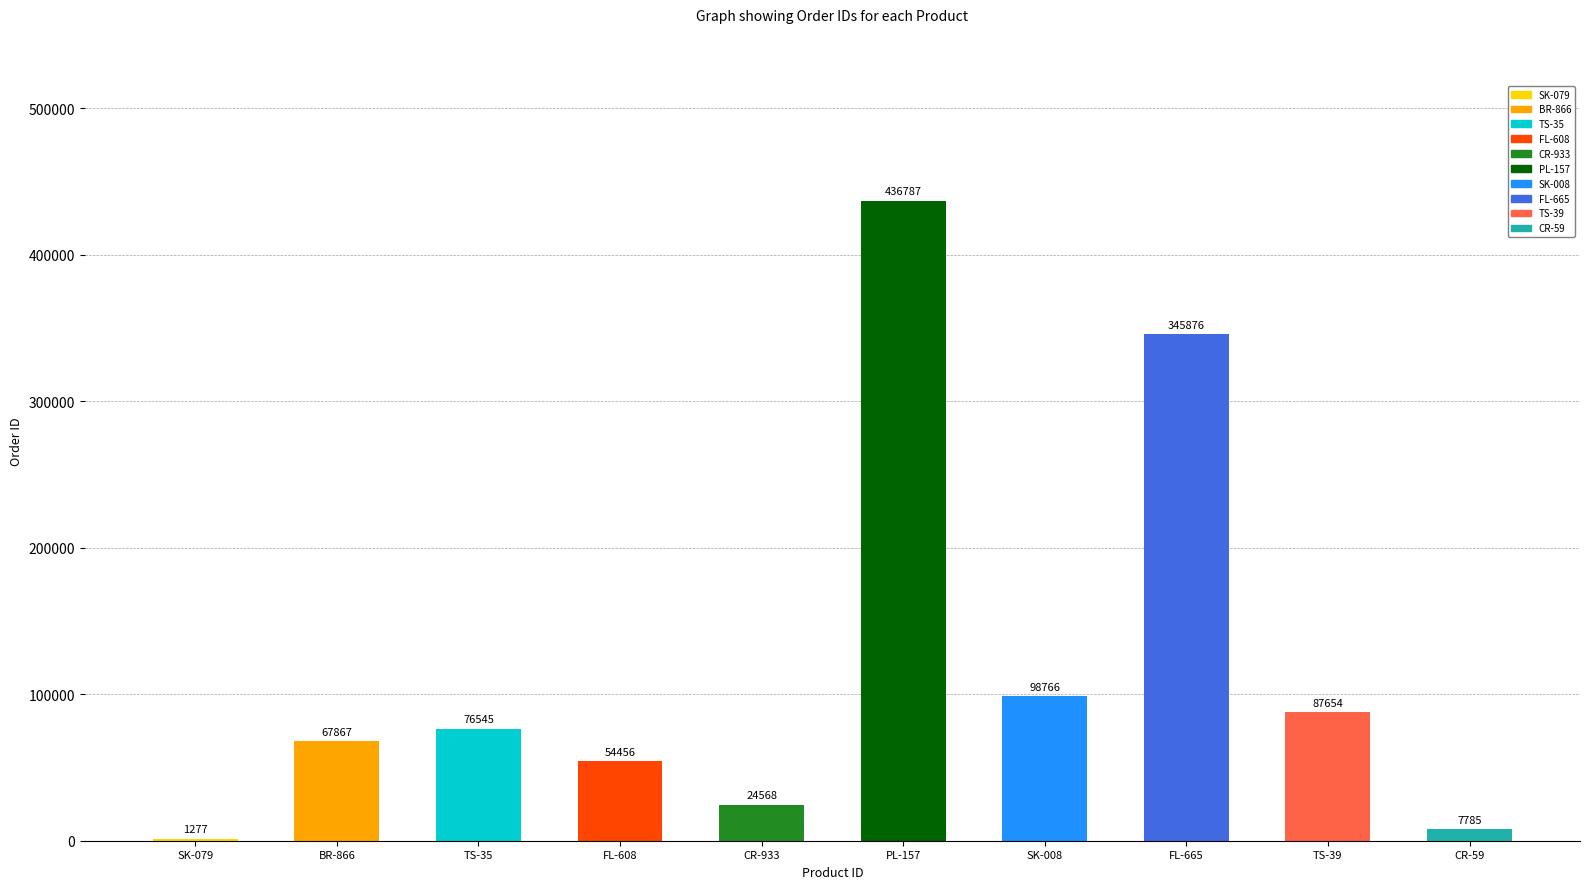

Which category has the highest value across all series?

PL-157